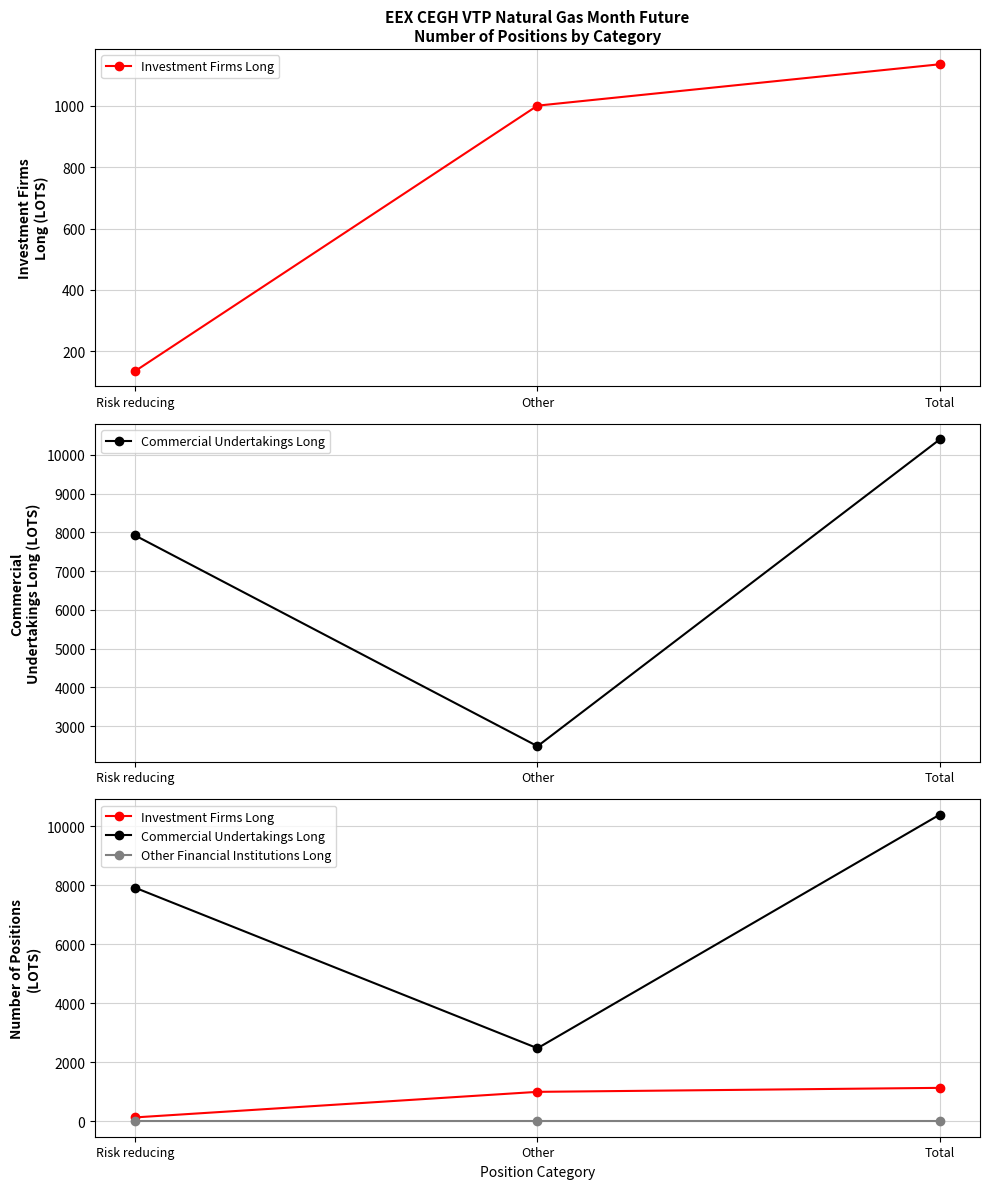

What position from the left is Total?

3